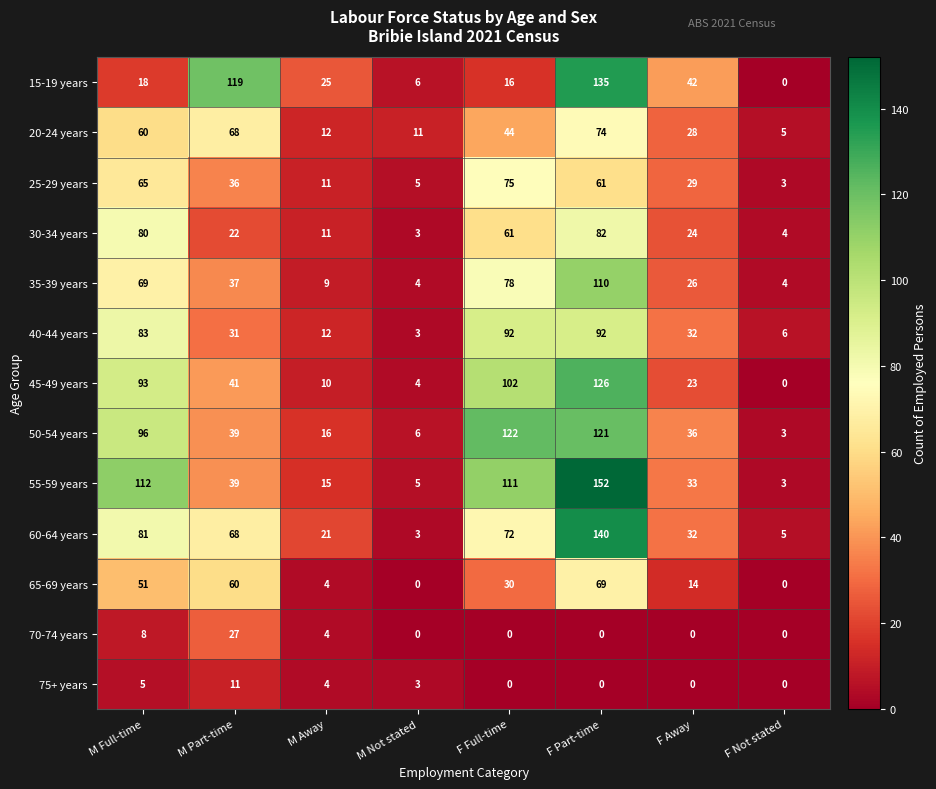

At how many categories does at least one series exceed 76?

4